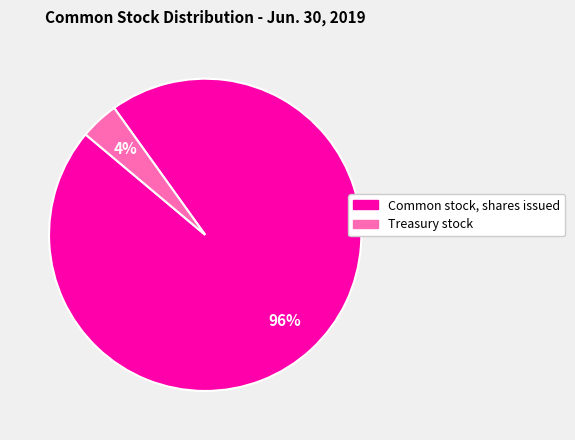

Is Common stock, shares issued the majority of the pie?

Yes